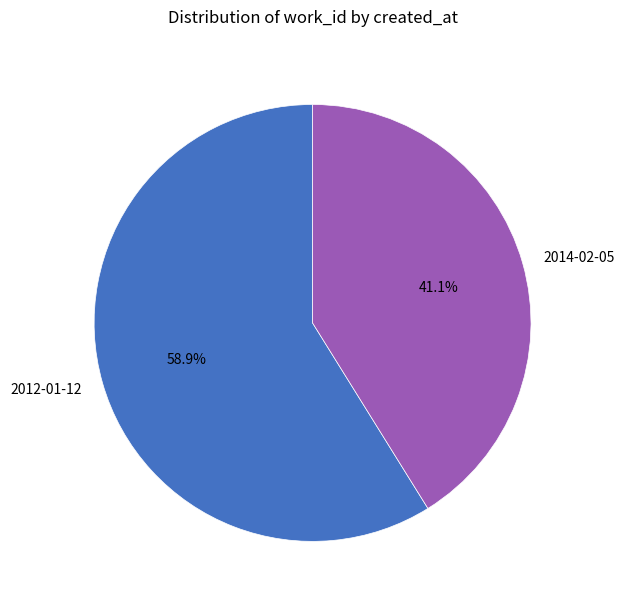

Between 2014-02-05 and 2012-01-12, which is larger?

2012-01-12